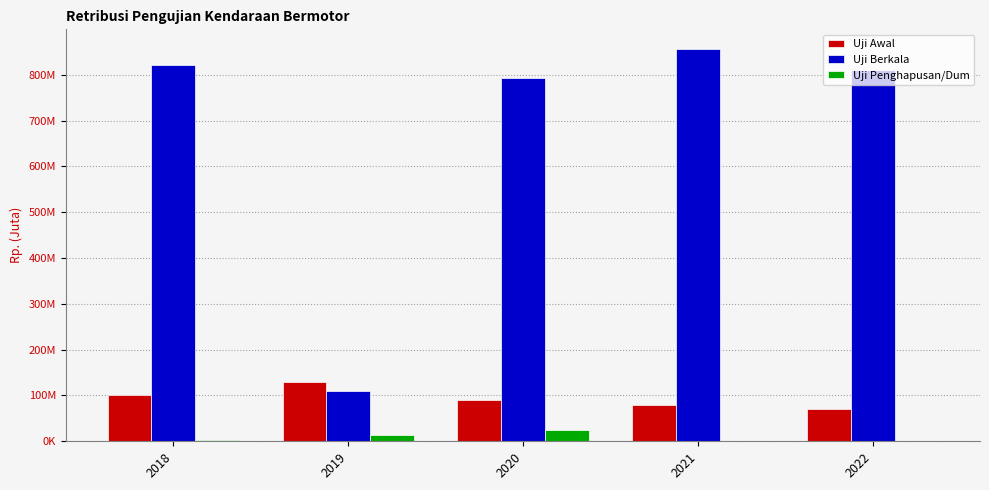

List the series in order of their peak value, highest first.

Uji Berkala, Uji Awal, Uji Penghapusan/Dum